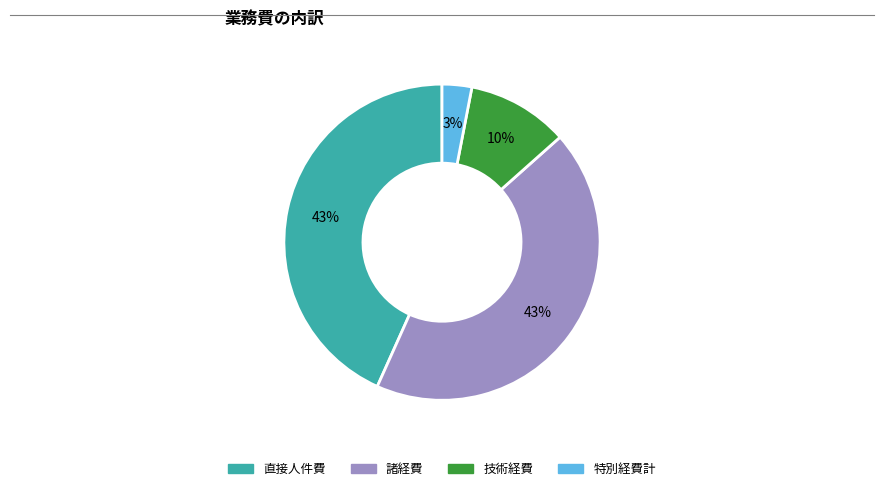

What is the ratio of the value at 諸経費 to the value at 特別経費計?

14.3